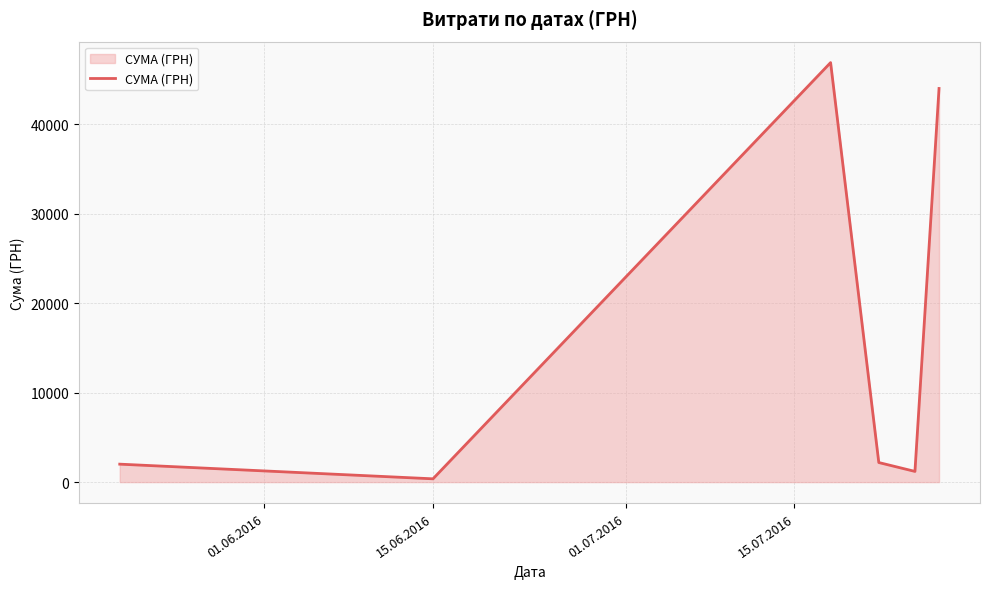

What is the difference between the maximum and second lowest values?

45708.0